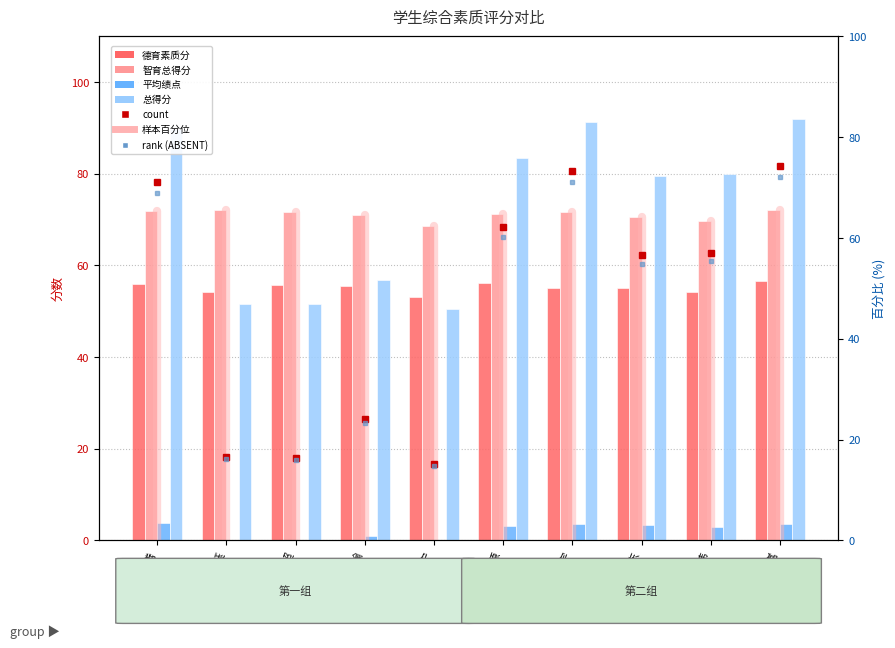

How many groups of bars are there?

10